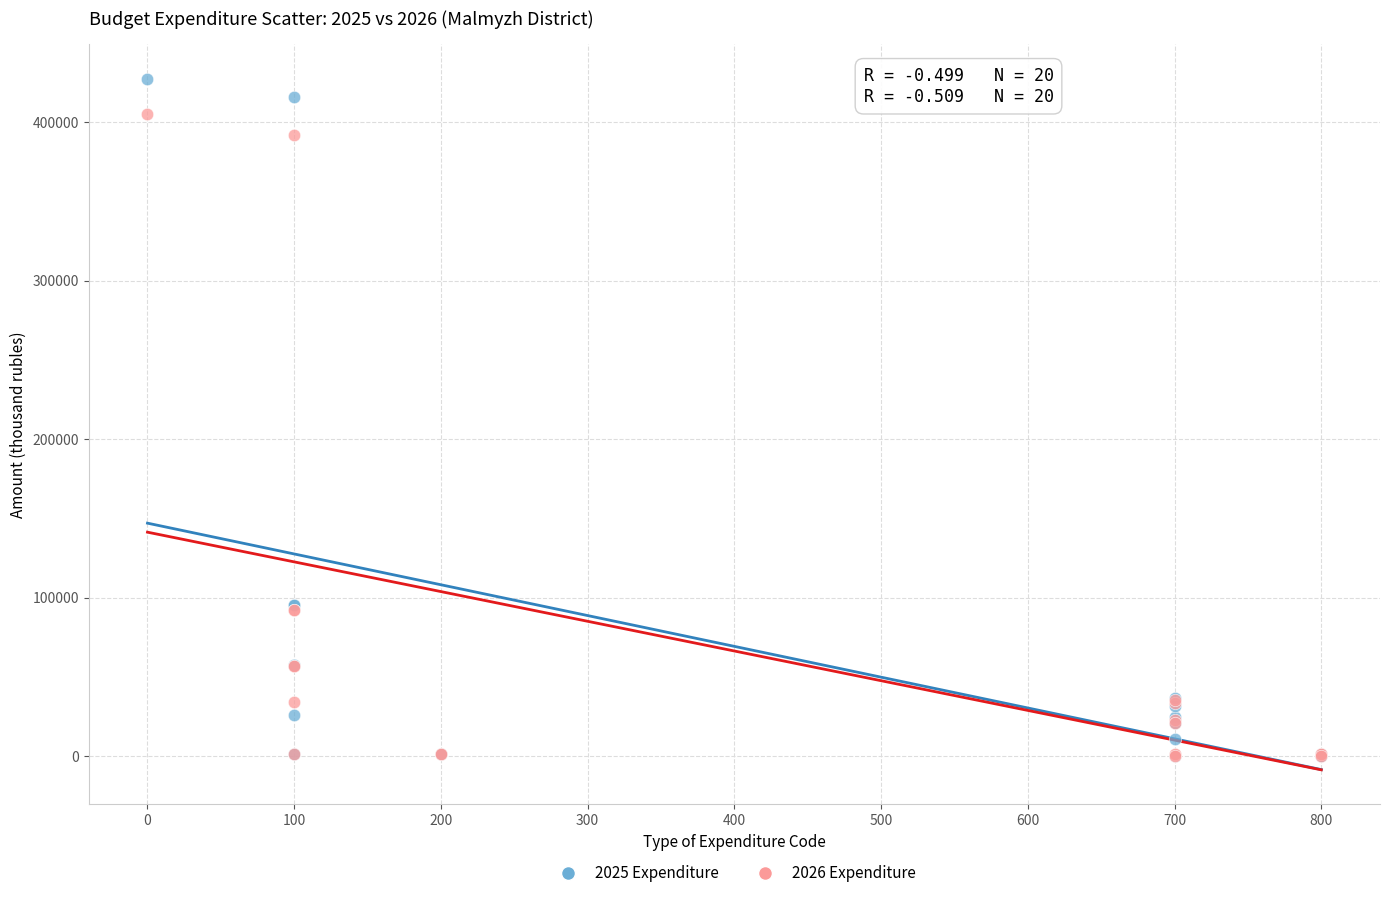

Which series has the widest spread of Y values?

2025 Expenditure